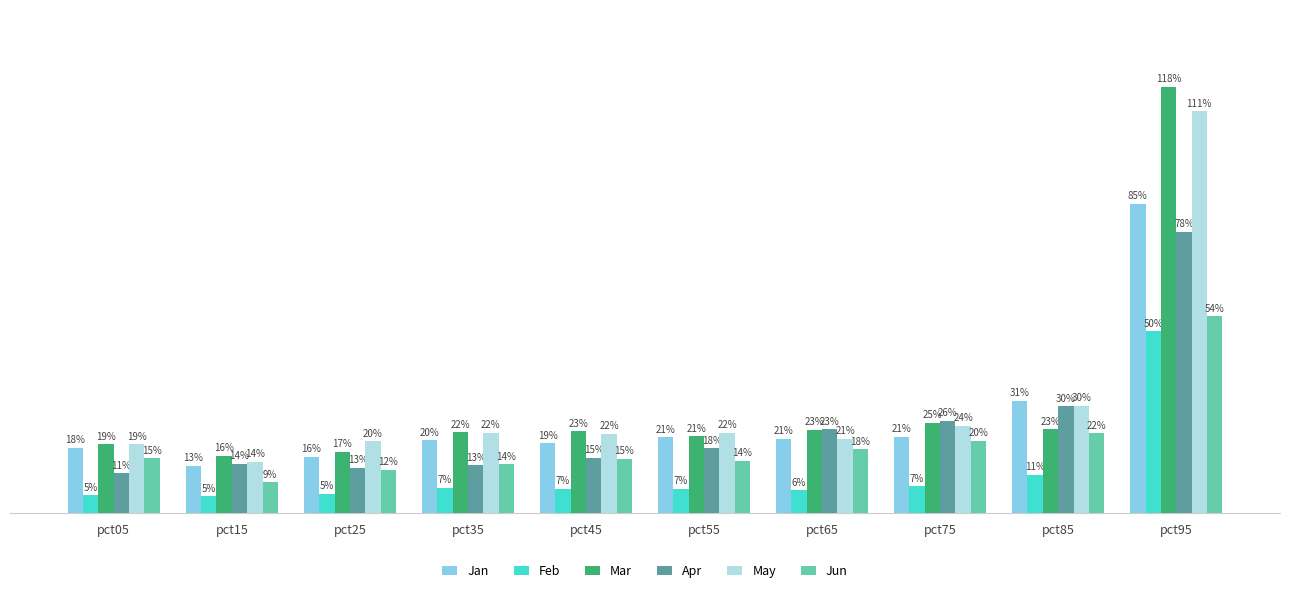

What are all the series names shown in the legend?

Jan, Feb, Mar, Apr, May, Jun